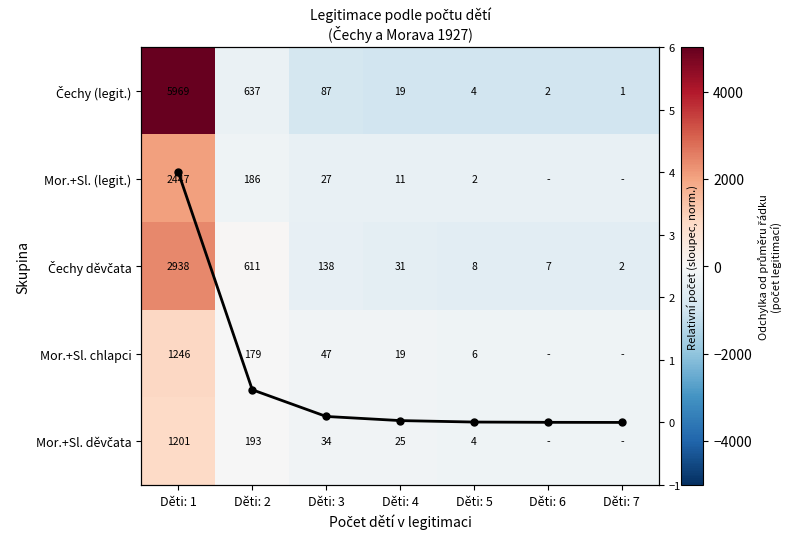

At which label does Čechy (legit.) first exceed -940?

Děti: 1